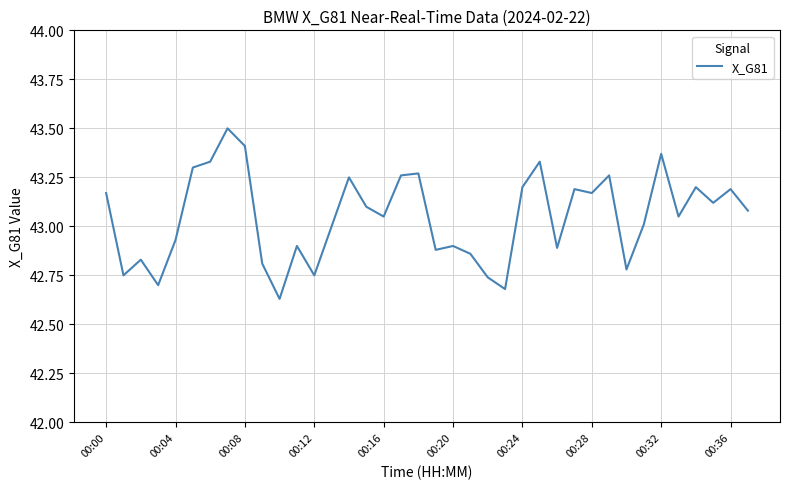

How many lines are shown in the chart?

1